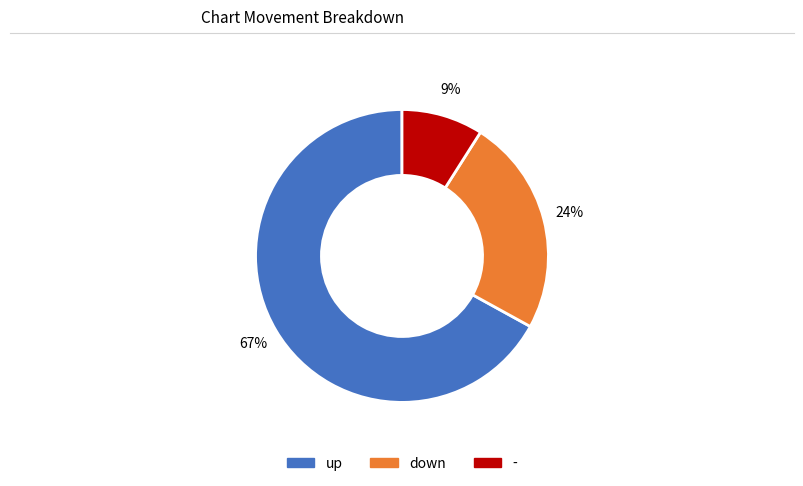

Is the sum of down and - greater than half?

No